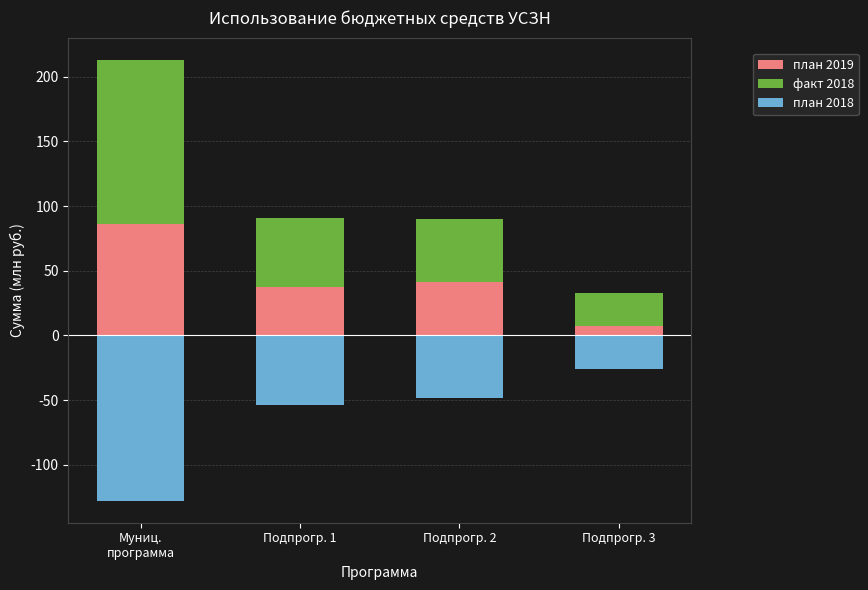

Which series changed the most between Муниц.
программа and Подпрогр. 2?

план 2018